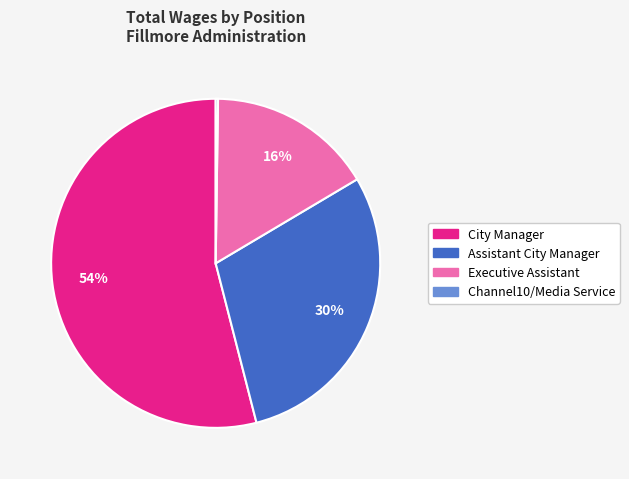

What percentage is the Assistant City Manager slice, to the nearest percent?

30%